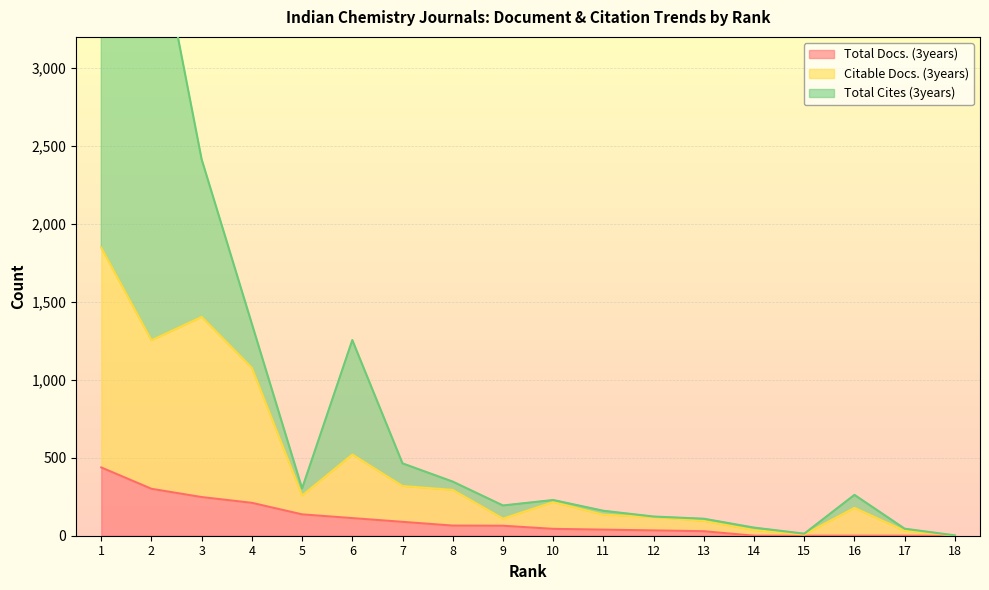

What is the value of the Total Docs. (3years) point at the 3rd from the left?

248